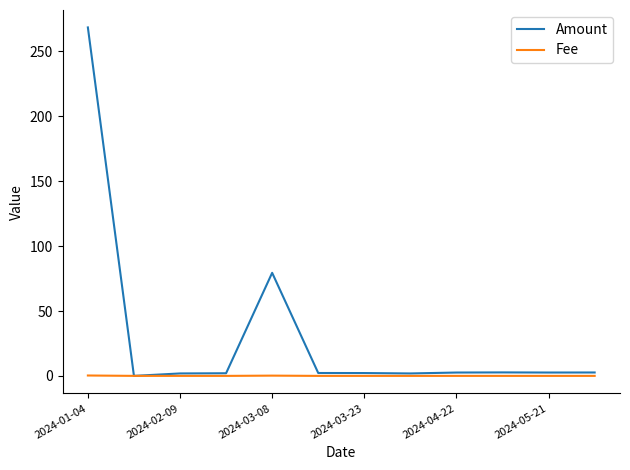

How many values in the Amount series are below 2?

3